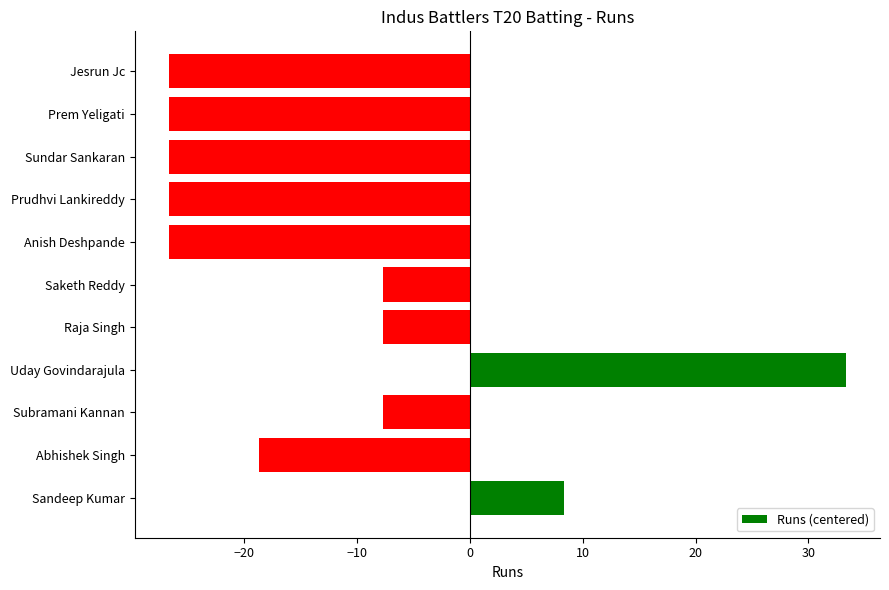

How many series are shown in this chart?

1